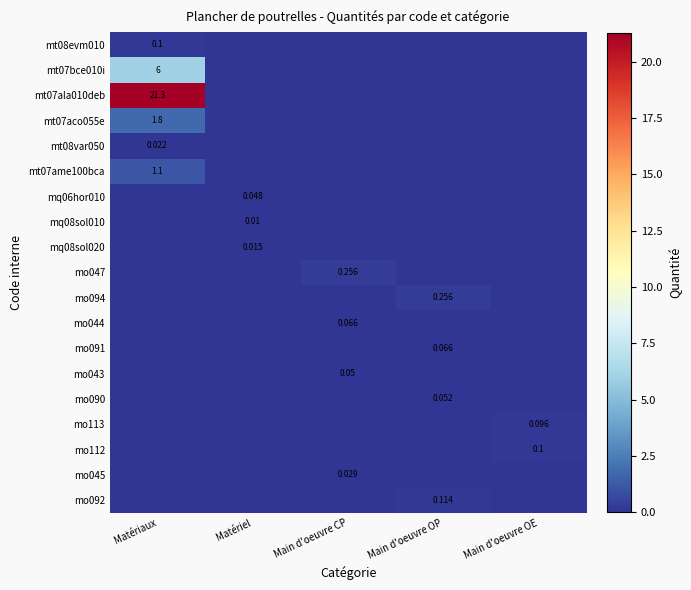

What is the difference between the maximum and minimum values in the mo094 series?

0.3